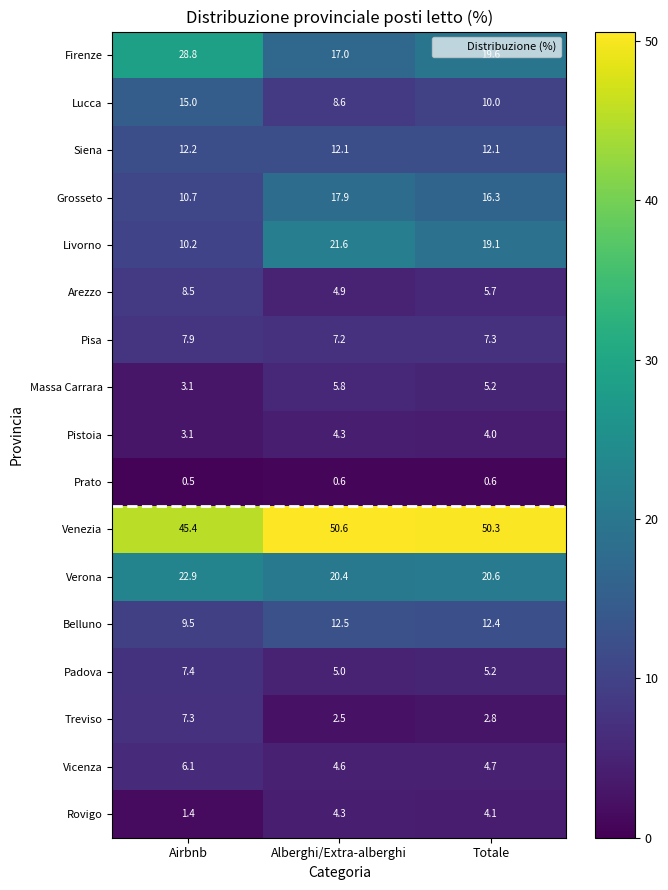

Is it true that Firenze equals 7.2 at Alberghi/Extra-alberghi?

False